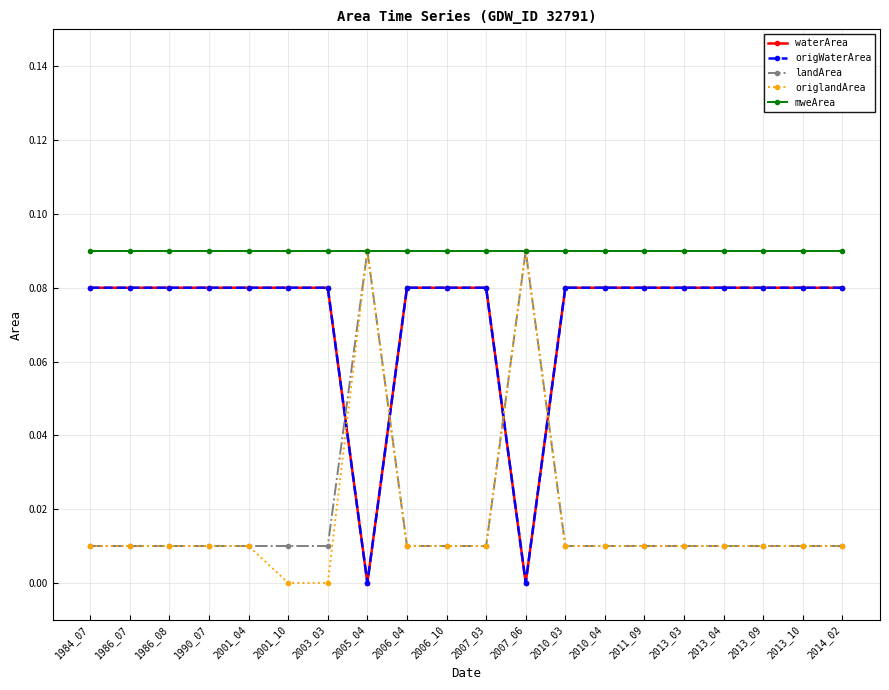

True or false: waterArea and mweArea cross at least once.

False